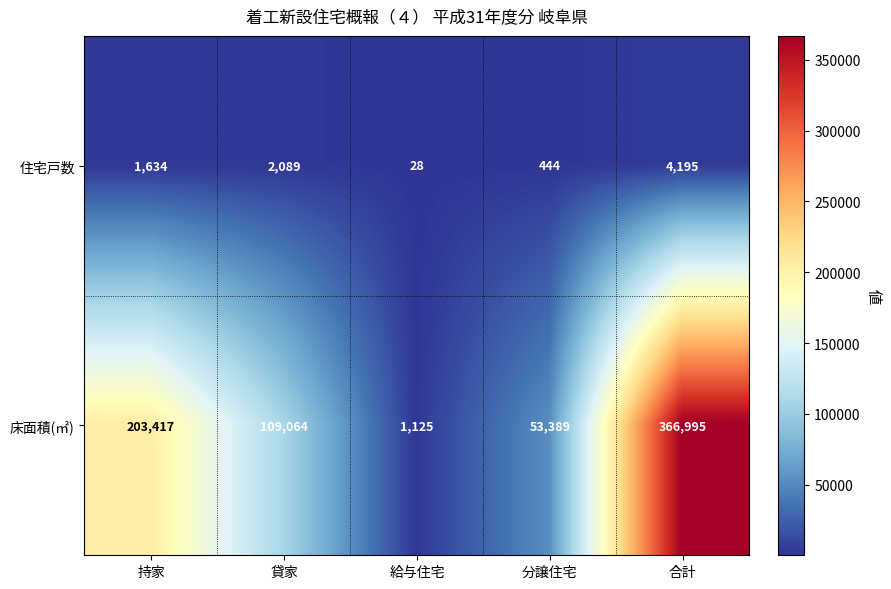

Which series has the largest range (max minus min)?

床面積(㎡)